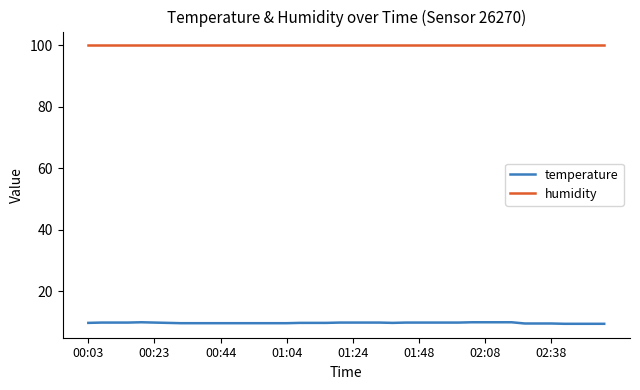

At how many categories does at least one series exceed 15?

40